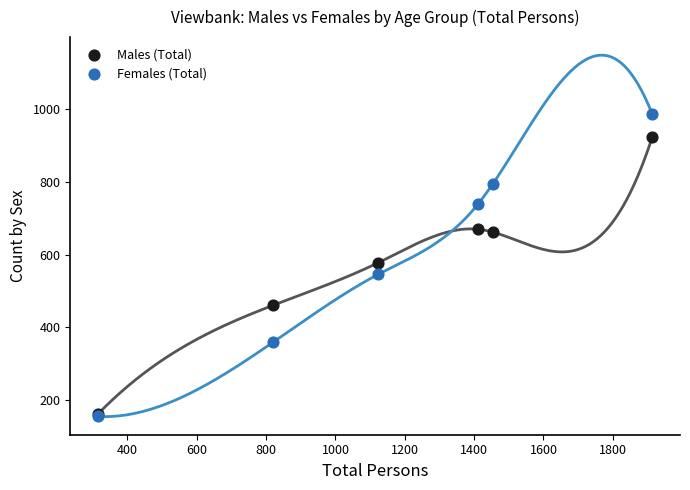

Which series has the largest Y range (max minus min)?

Females (Total)